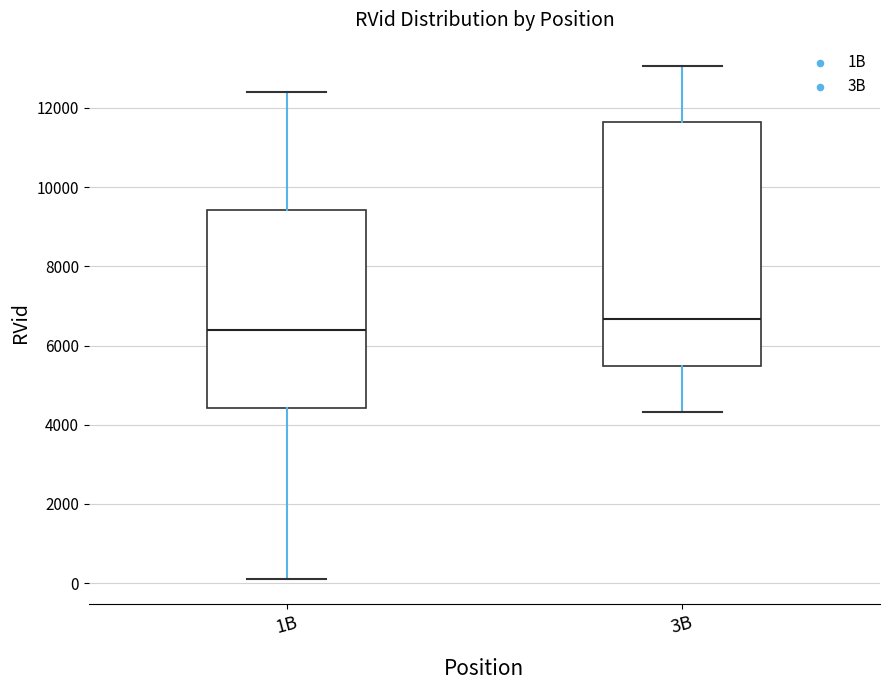

Where does the upper whisker of the box for 3B end on the y-axis? The values are not printed on the chart, so give them approximately, as read against the axis.

13000